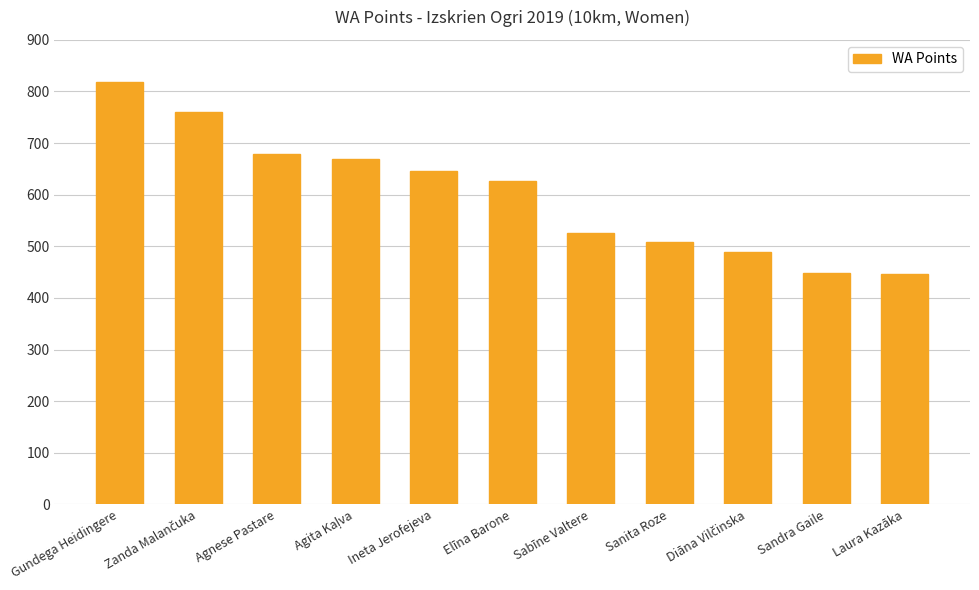

At which category does the chart reach its peak across all series?

Gundega Heidingere